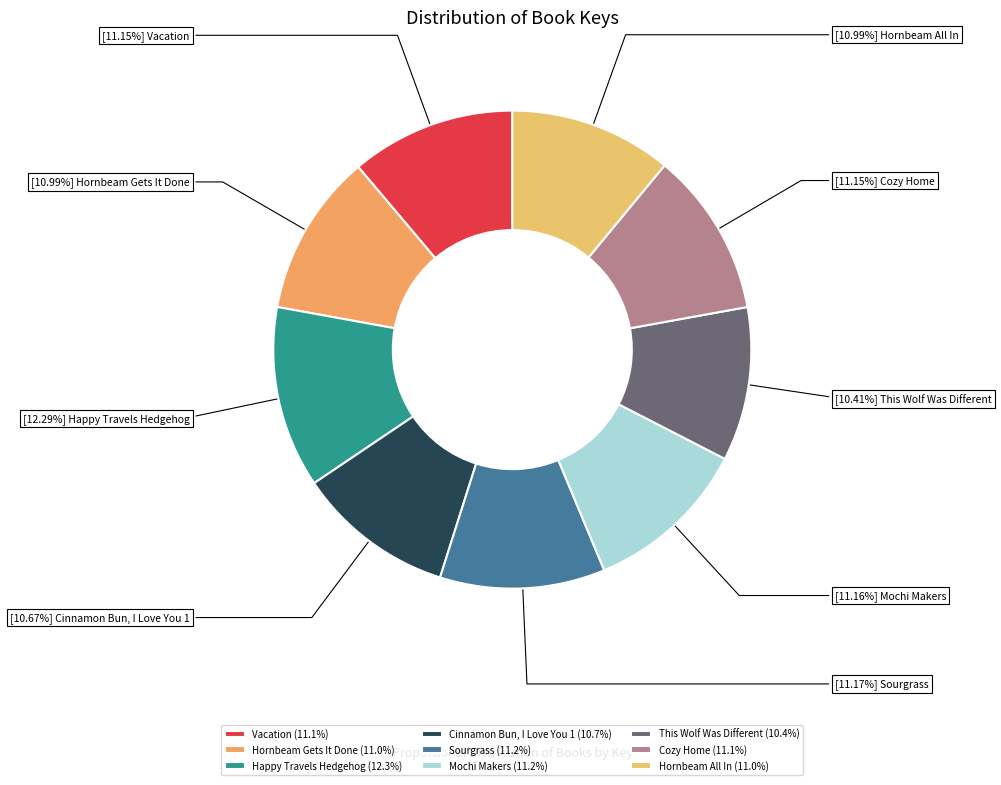

Which slice is the largest?

Happy Travels Hedgehog